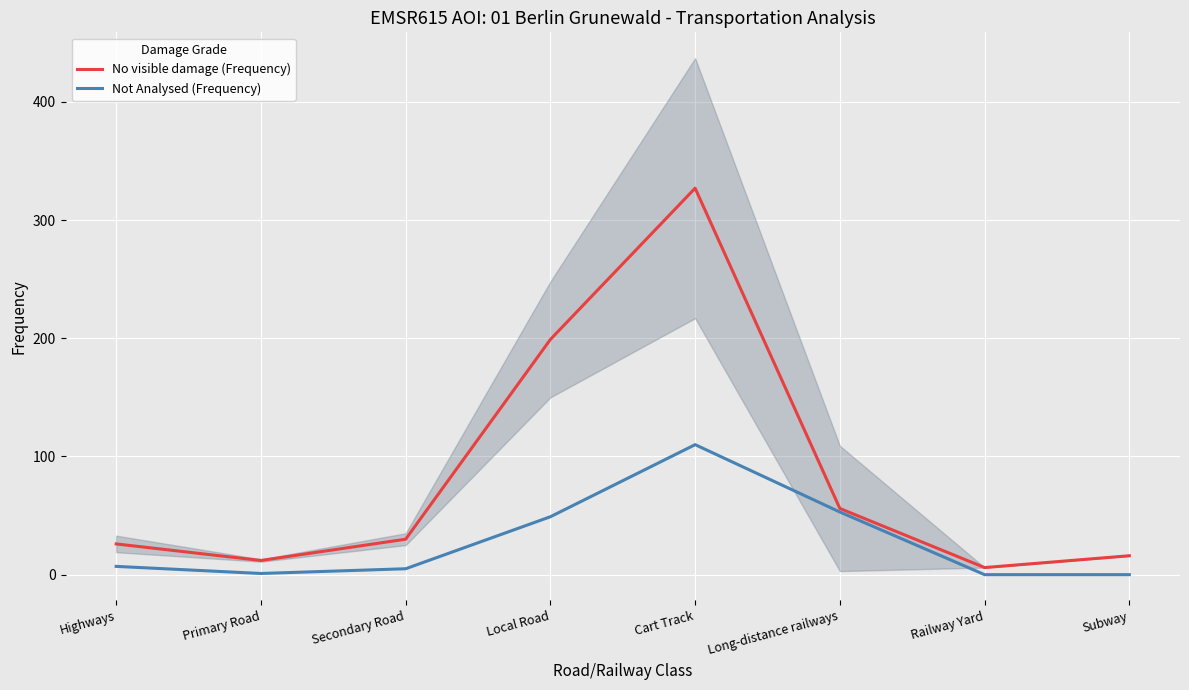

What are all the series names shown in the legend?

No visible damage (Frequency), Not Analysed (Frequency)